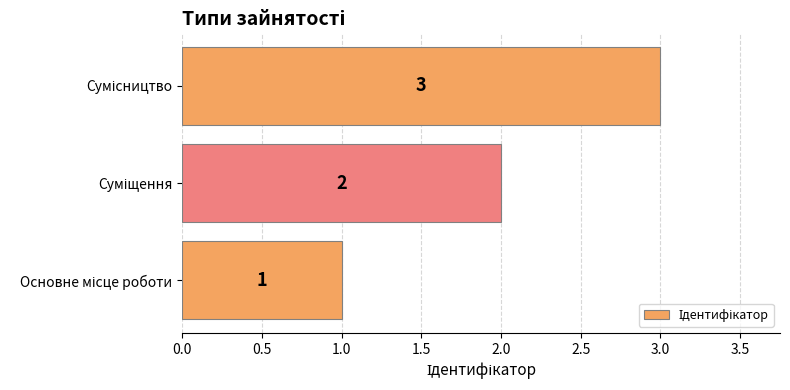

What is the greatest value displayed?

3